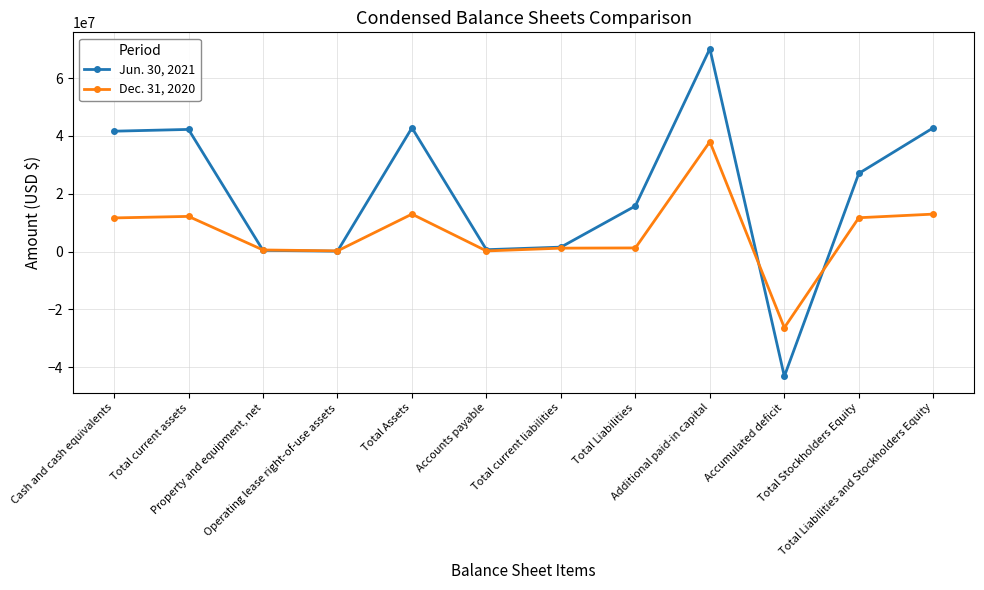

What is the greatest value displayed?

70167970